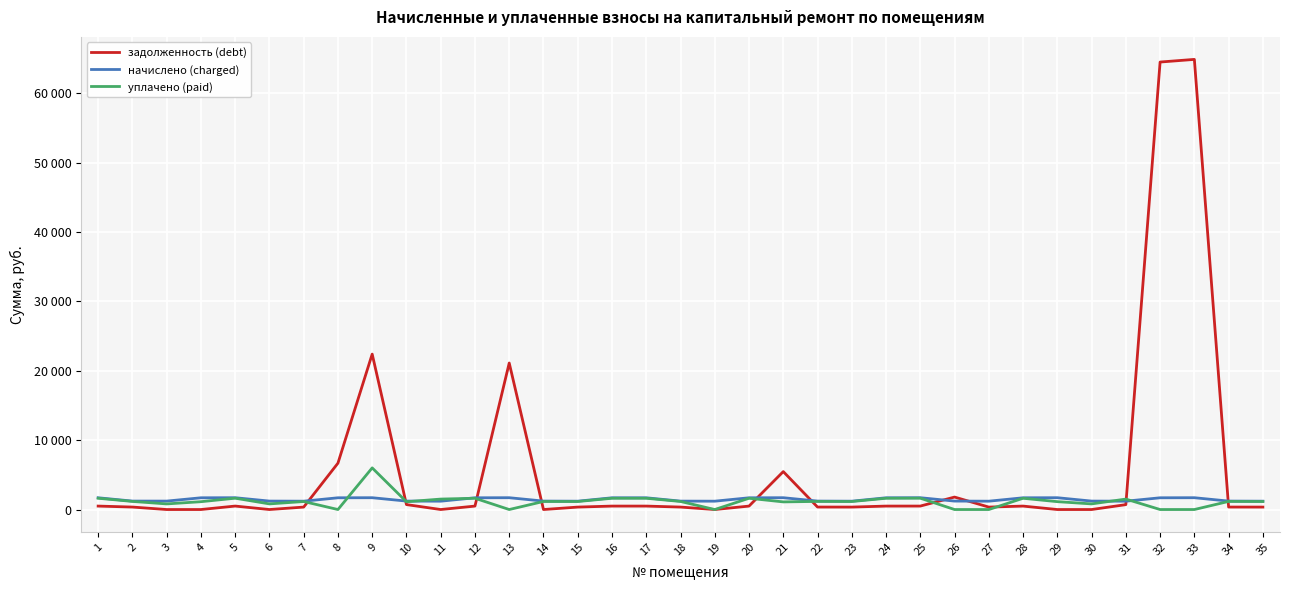

The value of задолженность (debt) at 25 is 841.2. True or false?

False